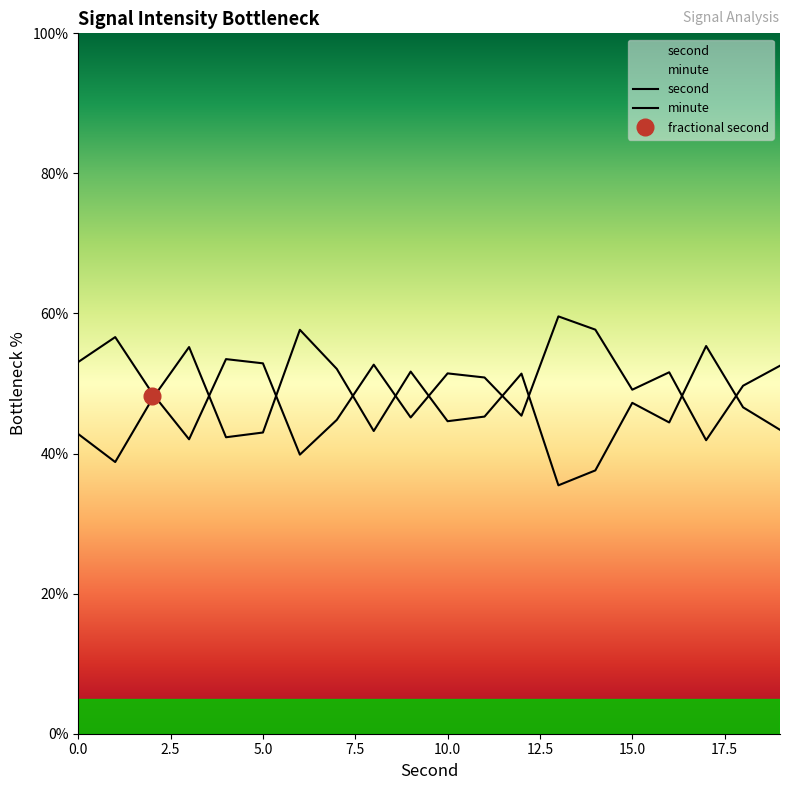

What is the maximum value for minute?

57.7